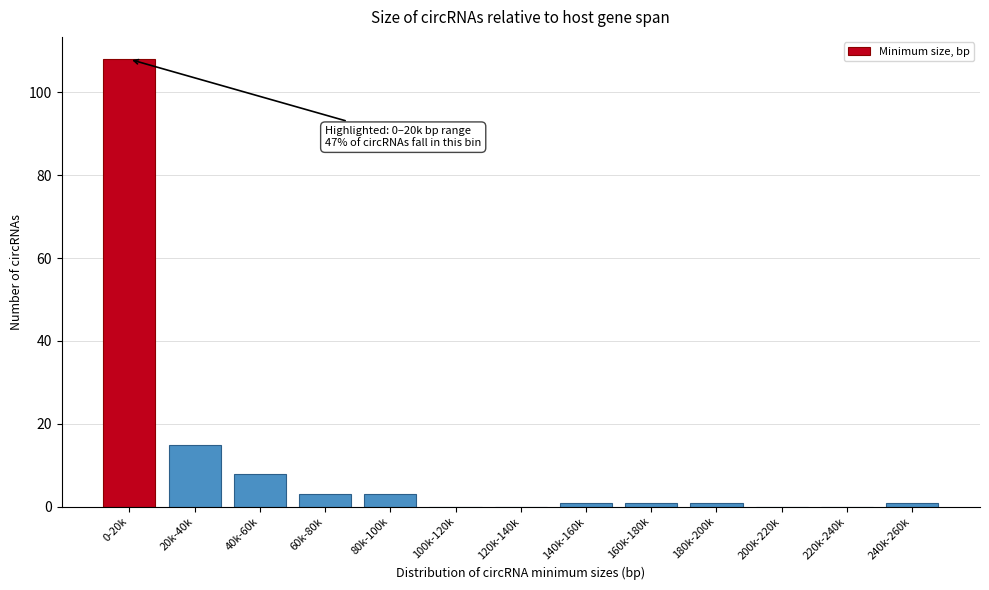

Reading left to right, what are all the values shown in this chart?

0-20k=108	20k-40k=15	40k-60k=8	60k-80k=3	80k-100k=3	100k-120k=0	120k-140k=0	140k-160k=1	160k-180k=1	180k-200k=1	200k-220k=0	220k-240k=0	240k-260k=1